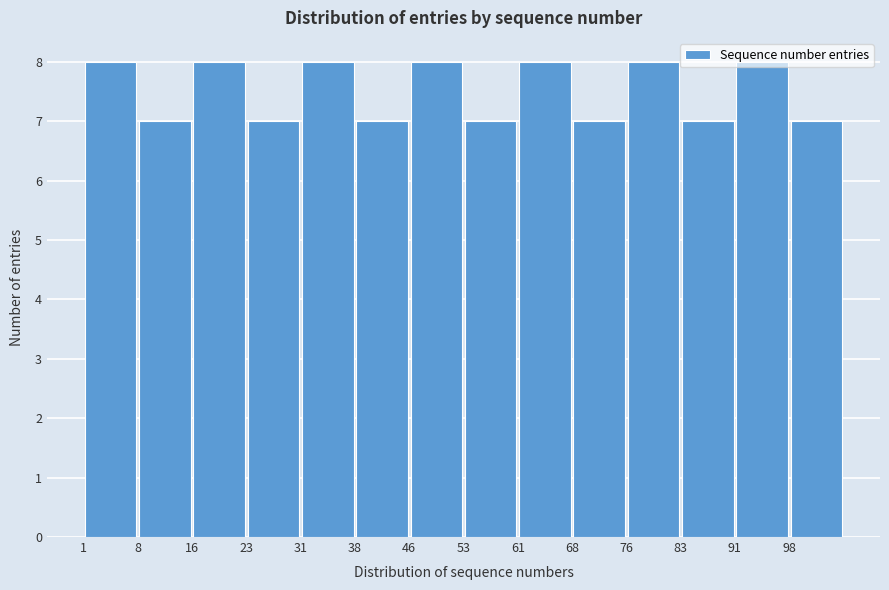

How tall is the bar that spans 68.5 to 76.0 on the x-axis? Neither the bar edges nor the heights are printed on the chart, so give them approximately, as read against the axes.

7